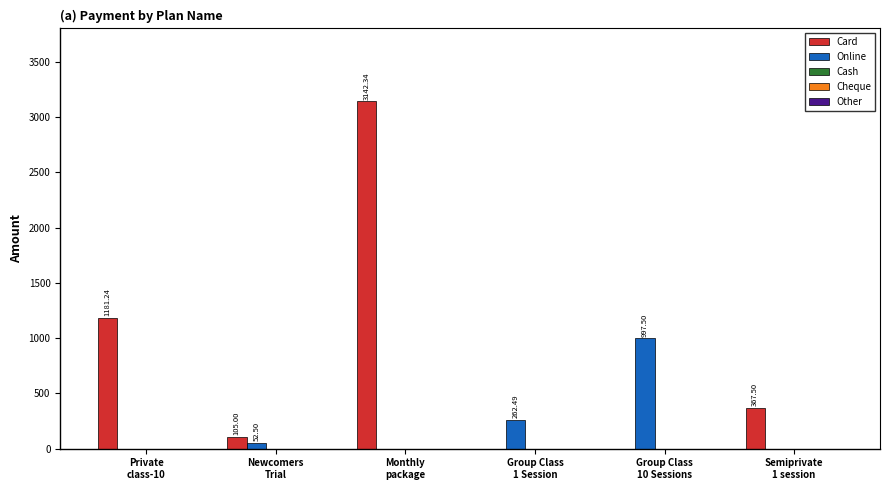

Which series has the largest total across all categories?

Card